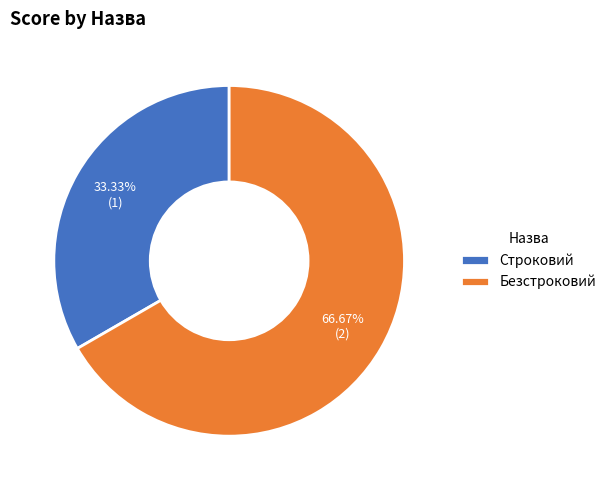

Which has a higher value, Строковий or Безстроковий?

Безстроковий